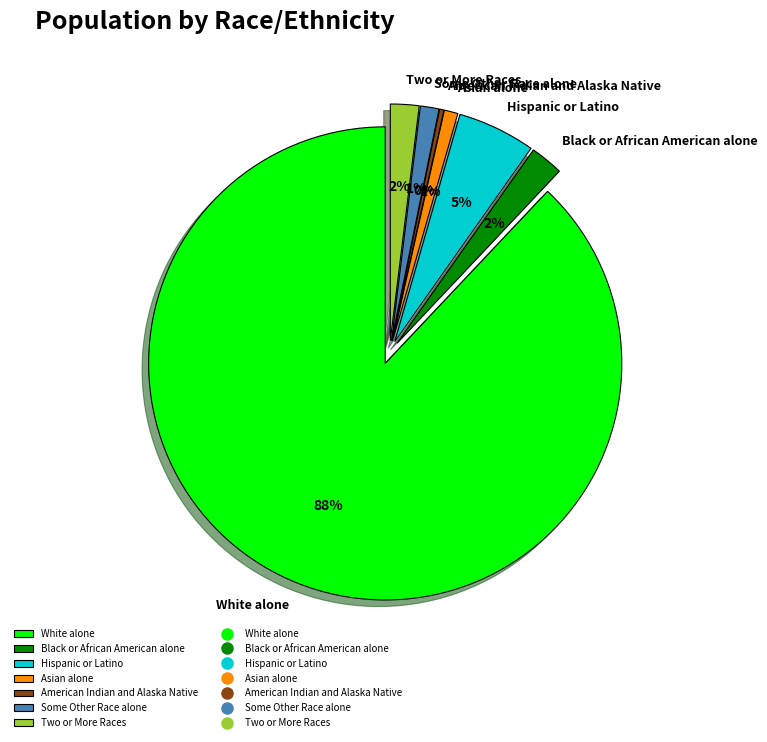

Rank the categories by value from lowest to highest.

American Indian and Alaska Native, Asian alone, Some Other Race alone, Two or More Races, Black or African American alone, Hispanic or Latino, White alone